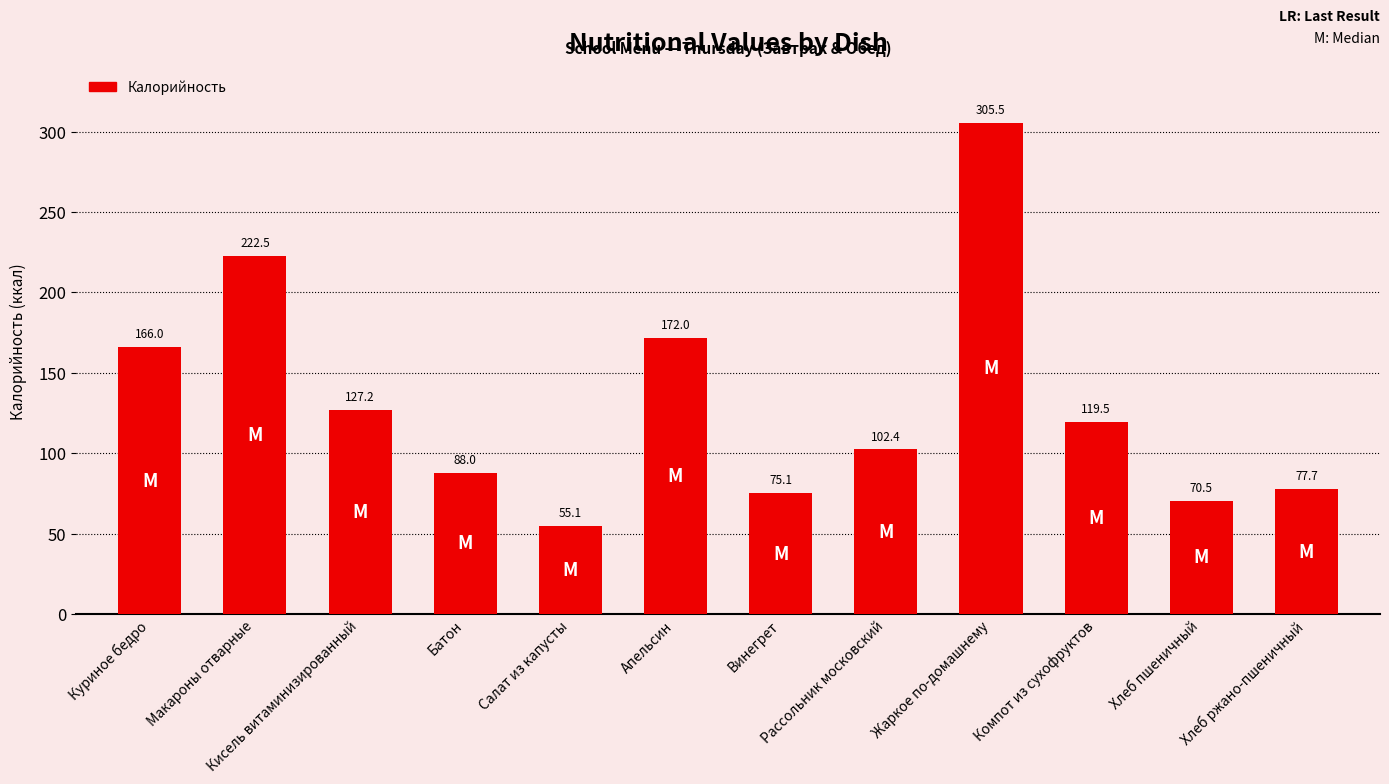

Is it true that the value at Компот из сухофруктов is 119.5?

True